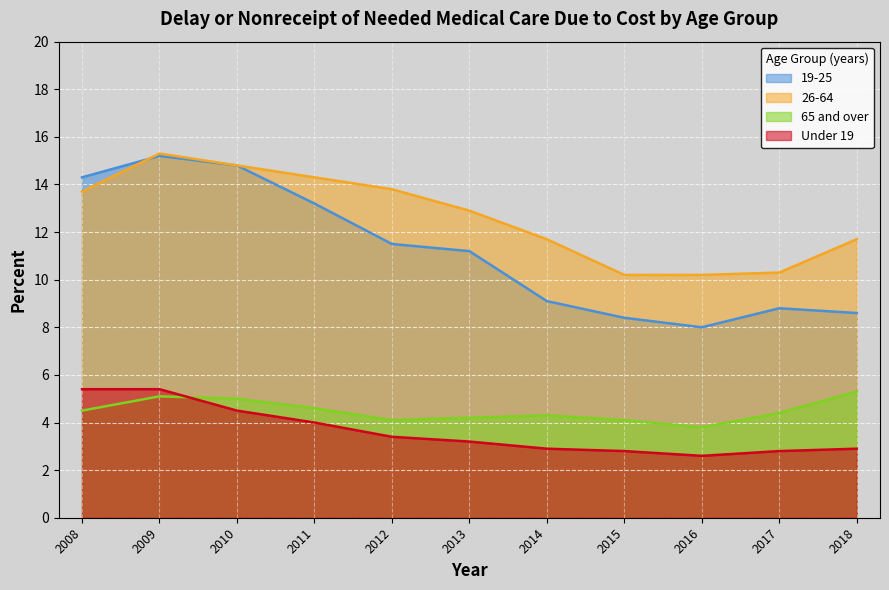

What is the value of the Under 19 point at the 7th from the left?

2.9